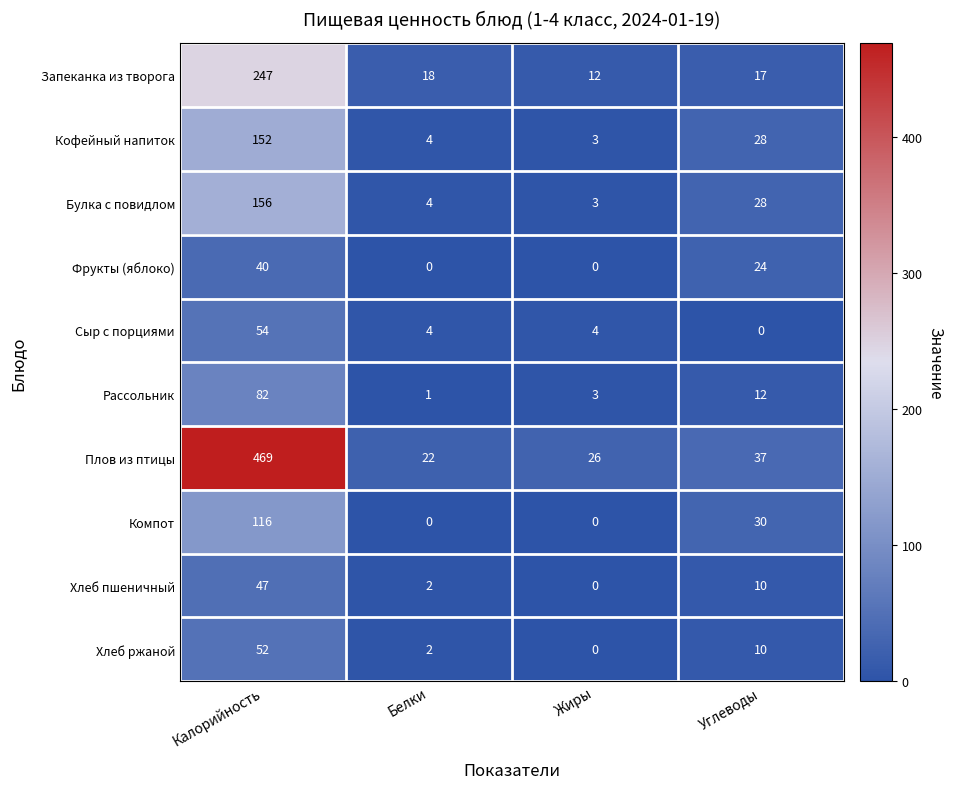

What is the spread (max minus min) of values at Белки?

22